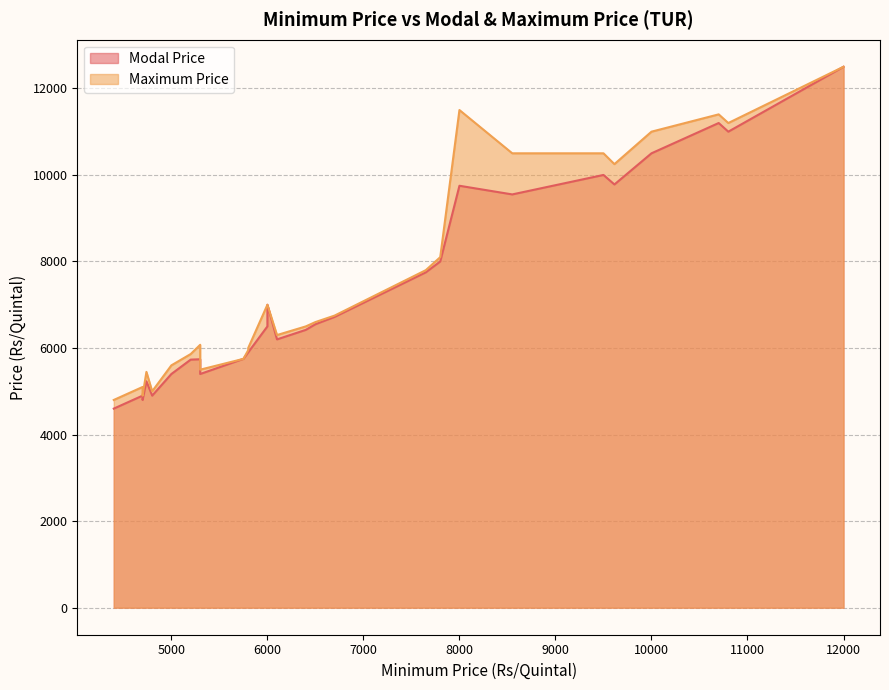

What is the total value across all series at 5300?

10900